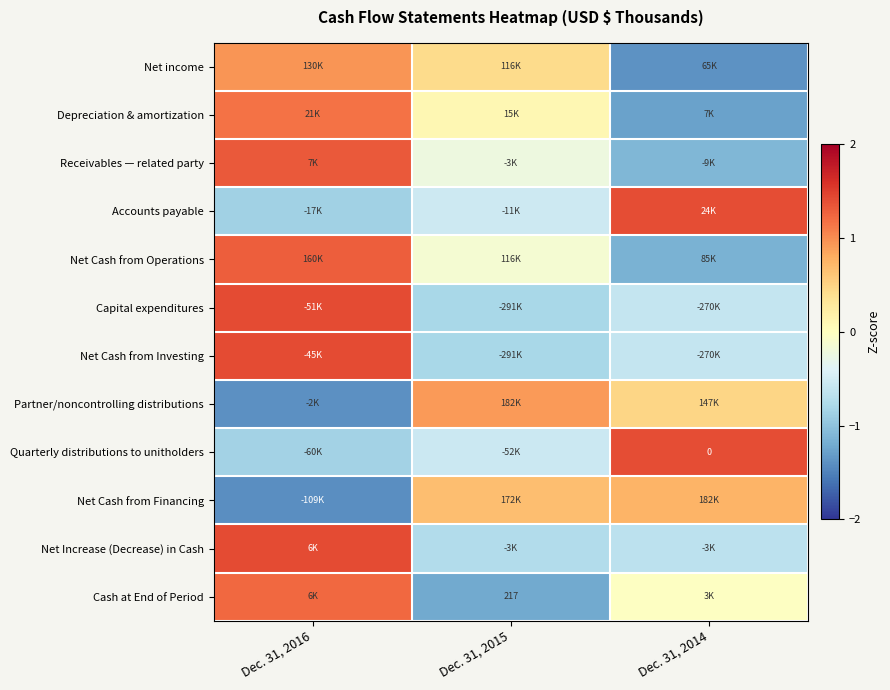

At which label does Accounts payable reach its peak?

Dec. 31, 2014